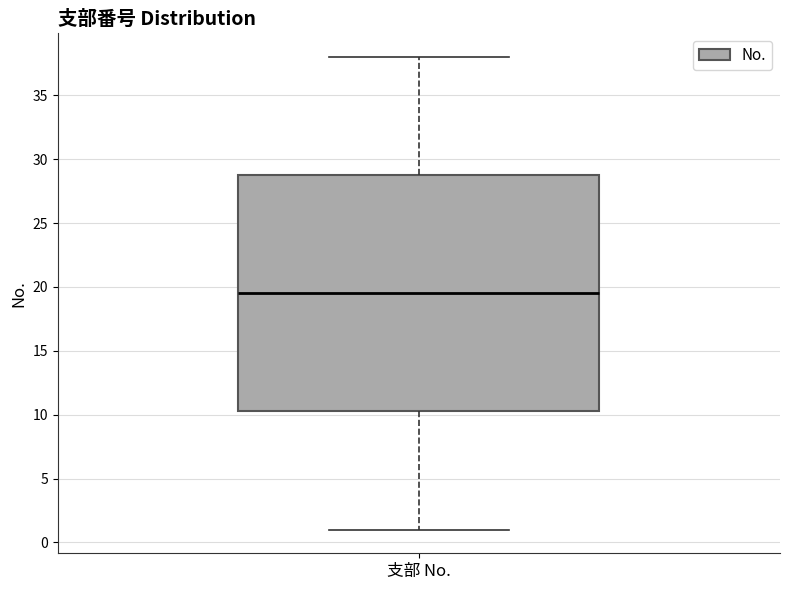

Read this box plot against the y-axis: the position of the median line, the range covered by the box, and the ends of both whiskers. The values are not printed on the chart, so give them approximately, as read against the axis.

median 19.5, box 10.5 to 29.0, whiskers 1.0 to 38.0